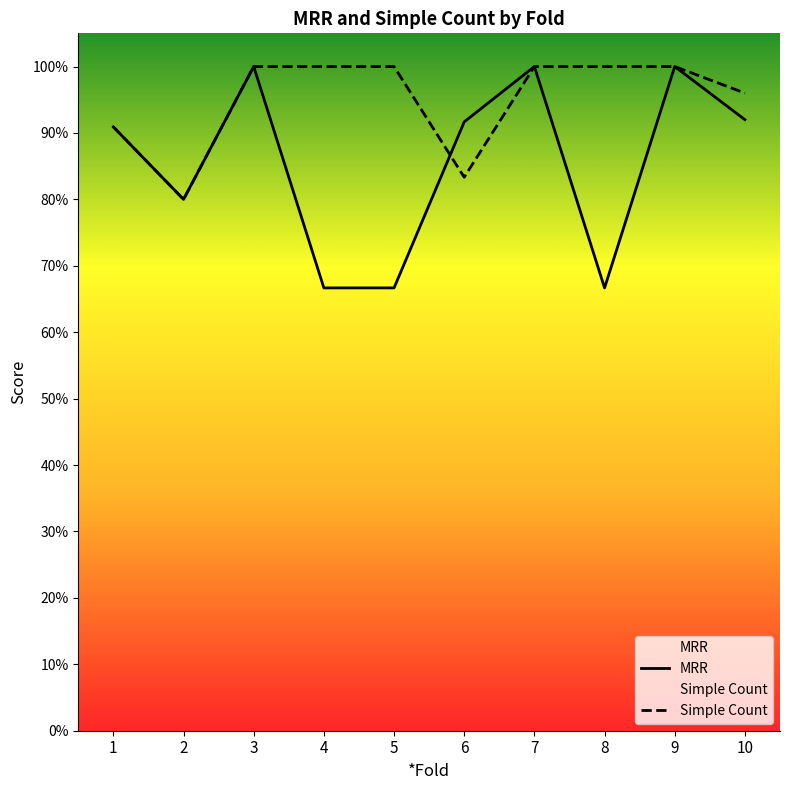

What is the difference between the maximum and minimum values in the Simple Count series?

0.2